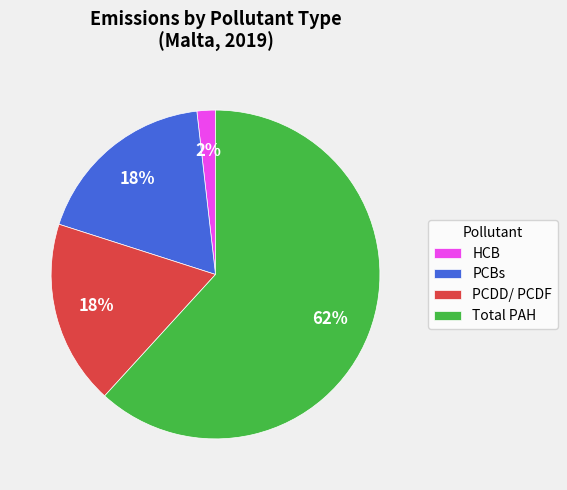

What is the majority slice?

Total PAH